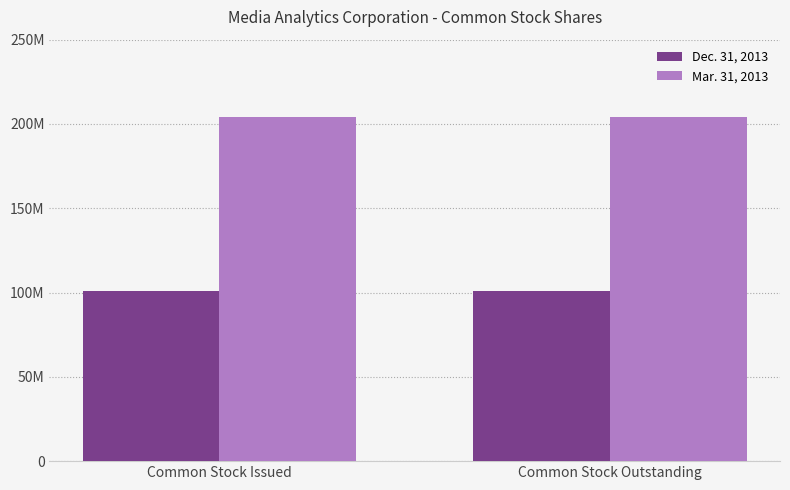

Which category has the highest value across all series?

Common Stock Issued